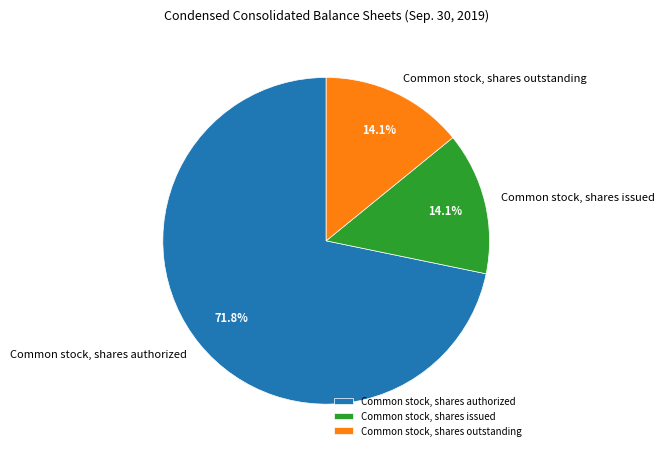

Between Common stock, shares outstanding and Common stock, shares authorized, which is larger?

Common stock, shares authorized